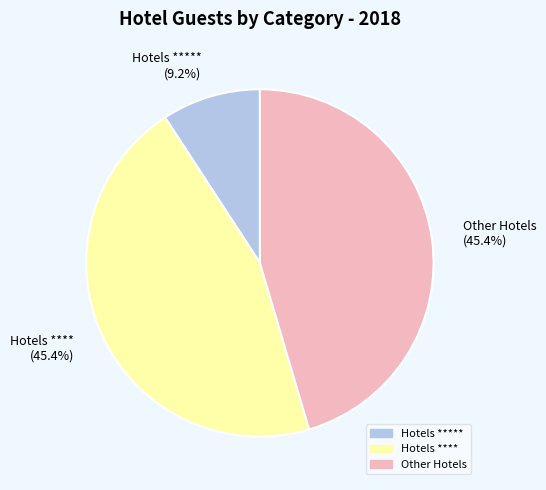

Is there a majority slice in this chart?

No